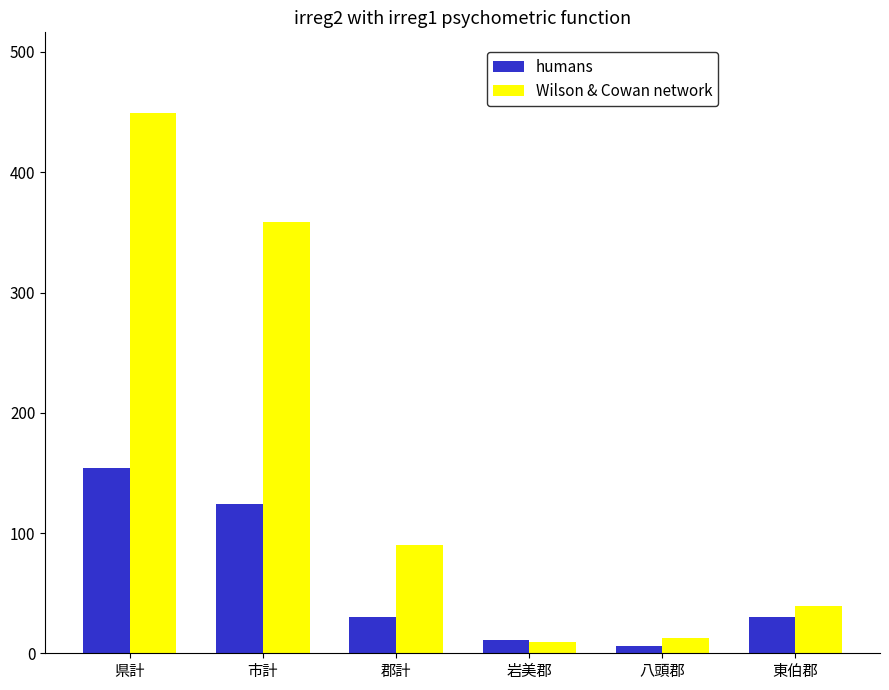

List the series in order of their peak value, highest first.

Wilson & Cowan network, humans